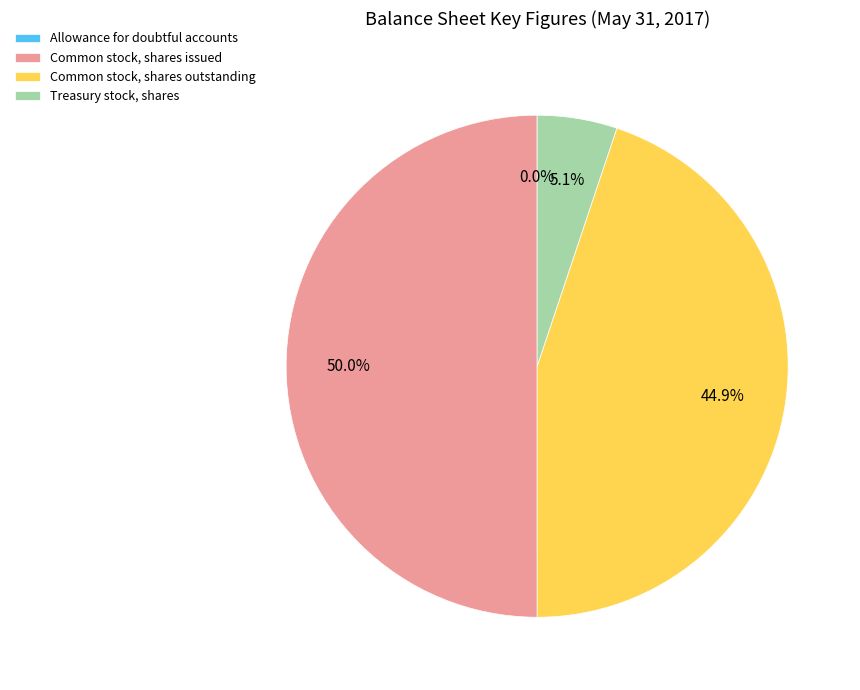

How much of the chart is everything except Common stock, shares issued?

50.0%